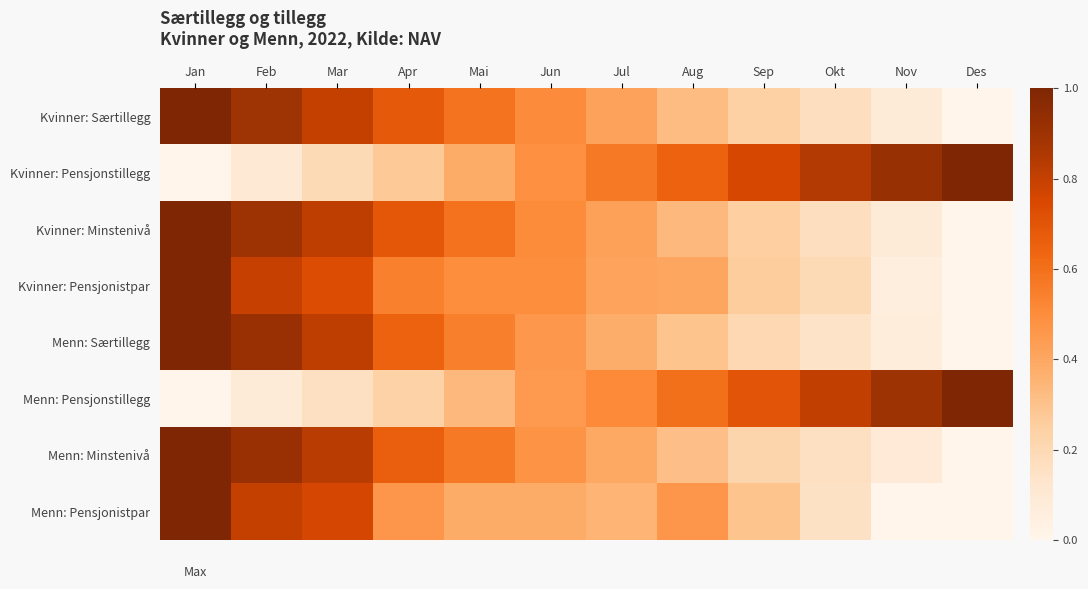

Reading left to right, transcribe all the data shown in this chart.

Kvinner: Særtillegg: Jan=1.0	Feb=0.9	Mar=0.8	Apr=0.7	Mai=0.6	Jun=0.5	Jul=0.4	Aug=0.3	Sep=0.2	Okt=0.2	Nov=0.1	Des=0.0
Kvinner: Pensjonstillegg: Jan=0.0	Feb=0.1	Mar=0.2	Apr=0.3	Mai=0.4	Jun=0.5	Jul=0.6	Aug=0.6	Sep=0.8	Okt=0.8	Nov=0.9	Des=1.0
Kvinner: Minstenivå: Jan=1.0	Feb=0.9	Mar=0.8	Apr=0.7	Mai=0.6	Jun=0.5	Jul=0.4	Aug=0.3	Sep=0.3	Okt=0.2	Nov=0.1	Des=0.0
Kvinner: Pensjonistpar: Jan=1.0	Feb=0.8	Mar=0.7	Apr=0.5	Mai=0.5	Jun=0.5	Jul=0.4	Aug=0.4	Sep=0.3	Okt=0.2	Nov=0.1	Des=0.0
Menn: Særtillegg: Jan=1.0	Feb=0.9	Mar=0.8	Apr=0.7	Mai=0.5	Jun=0.5	Jul=0.4	Aug=0.3	Sep=0.2	Okt=0.1	Nov=0.1	Des=0.0
Menn: Pensjonstillegg: Jan=0.0	Feb=0.1	Mar=0.2	Apr=0.2	Mai=0.3	Jun=0.4	Jul=0.5	Aug=0.6	Sep=0.7	Okt=0.8	Nov=0.9	Des=1.0
Menn: Minstenivå: Jan=1.0	Feb=0.9	Mar=0.8	Apr=0.7	Mai=0.6	Jun=0.5	Jul=0.4	Aug=0.3	Sep=0.2	Okt=0.2	Nov=0.1	Des=0.0
Menn: Pensjonistpar: Jan=1.0	Feb=0.8	Mar=0.8	Apr=0.5	Mai=0.4	Jun=0.4	Jul=0.4	Aug=0.5	Sep=0.3	Okt=0.2	Nov=0.0	Des=0.0